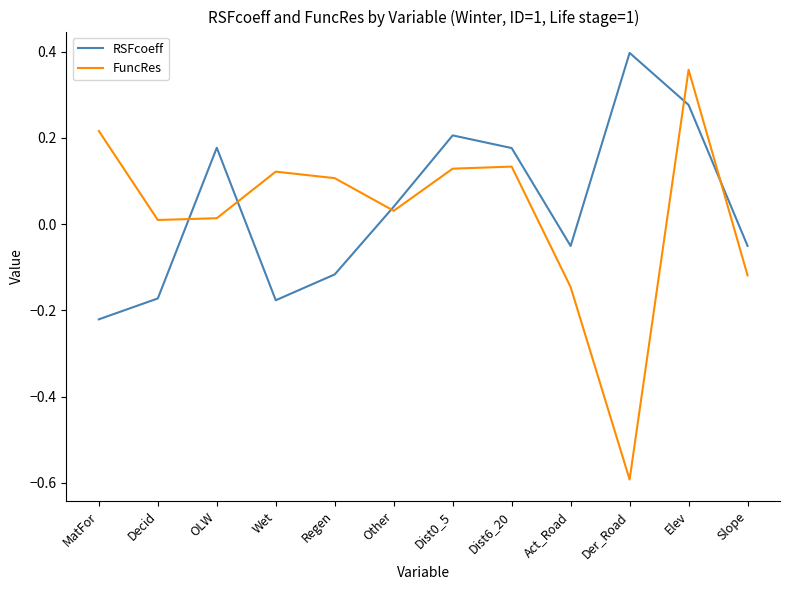

How many intersections are there between FuncRes and RSFcoeff?

5